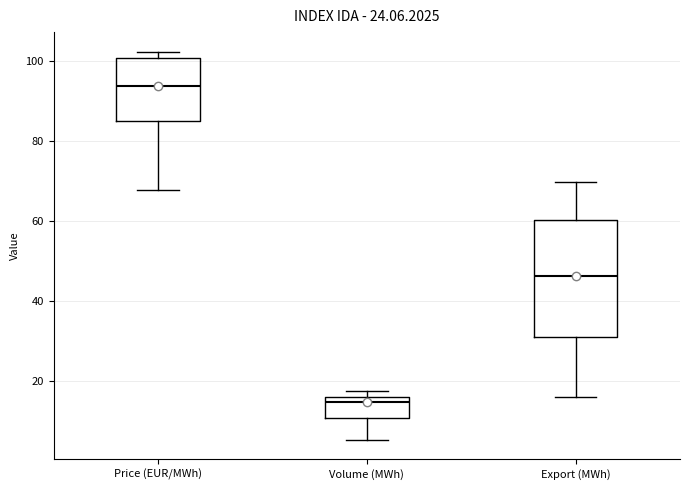

Comparing the boxes themselves (not the whiskers), which one is the tallest?

Export (MWh)